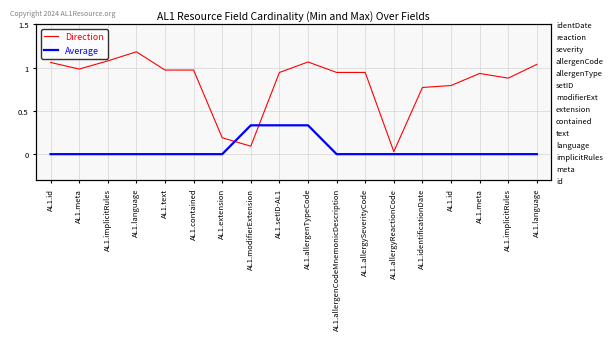

Rank the categories by Average value from lowest to highest.

AL1.id, AL1.meta, AL1.implicitRules, AL1.language, AL1.text, AL1.contained, AL1.extension, AL1.allergenCodeMnemonicDescription, AL1.allergySeverityCode, AL1.allergyReactionCode, AL1.identificationDate, AL1.id, AL1.meta, AL1.implicitRules, AL1.language, AL1.modifierExtension, AL1.setID-AL1, AL1.allergenTypeCode